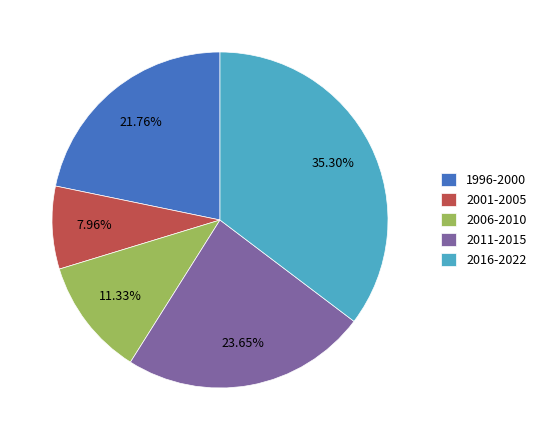

Is the sum of 2006-2010 and 2001-2005 greater than half?

No